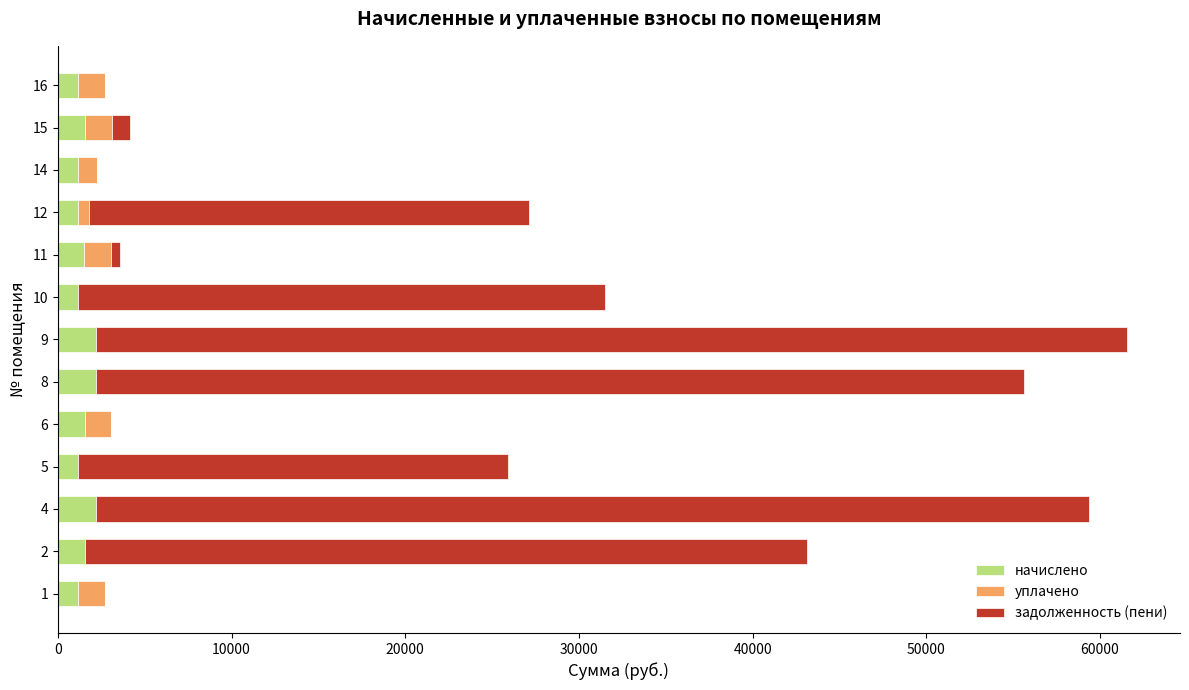

What is the sum of all начислено values?

19660.7